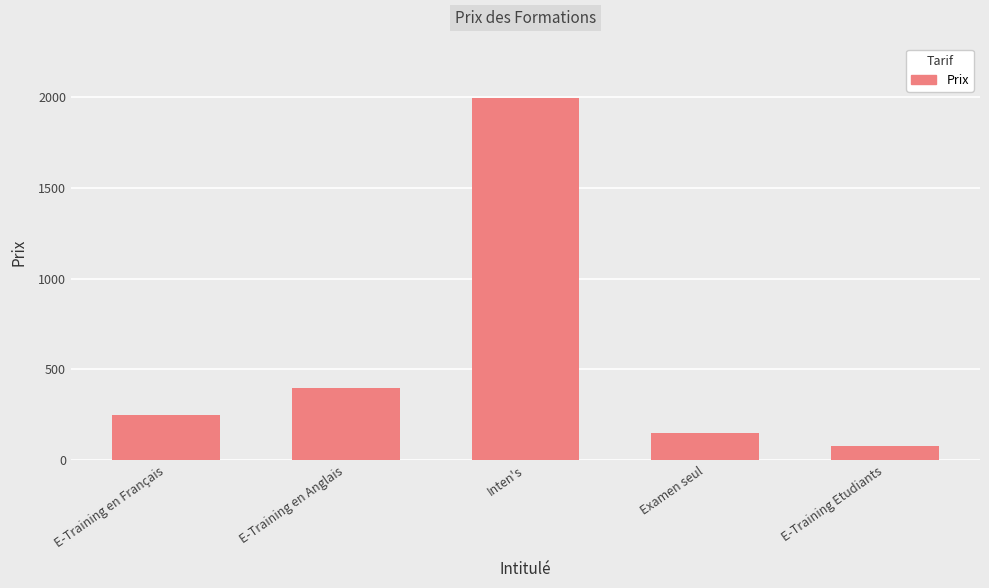

Are the bars grouped side by side (vs. stacked)?

No